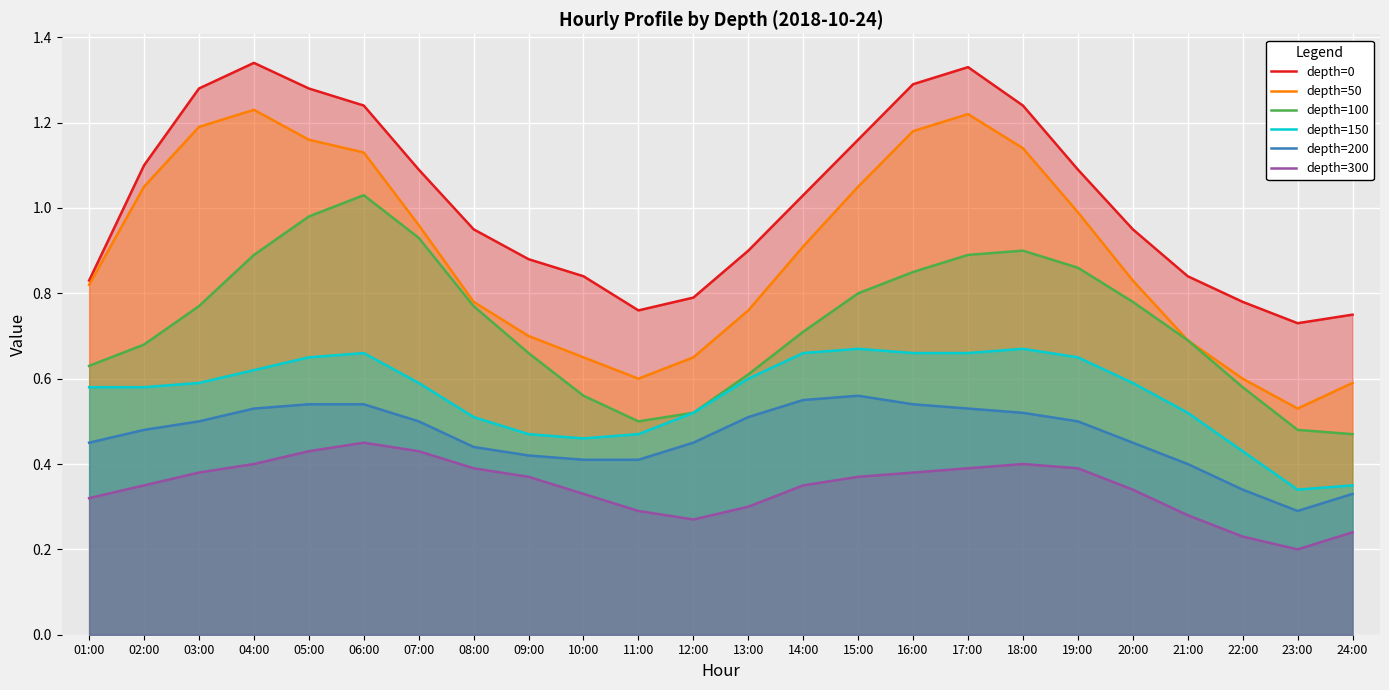

What position from the left is 23:00?

23